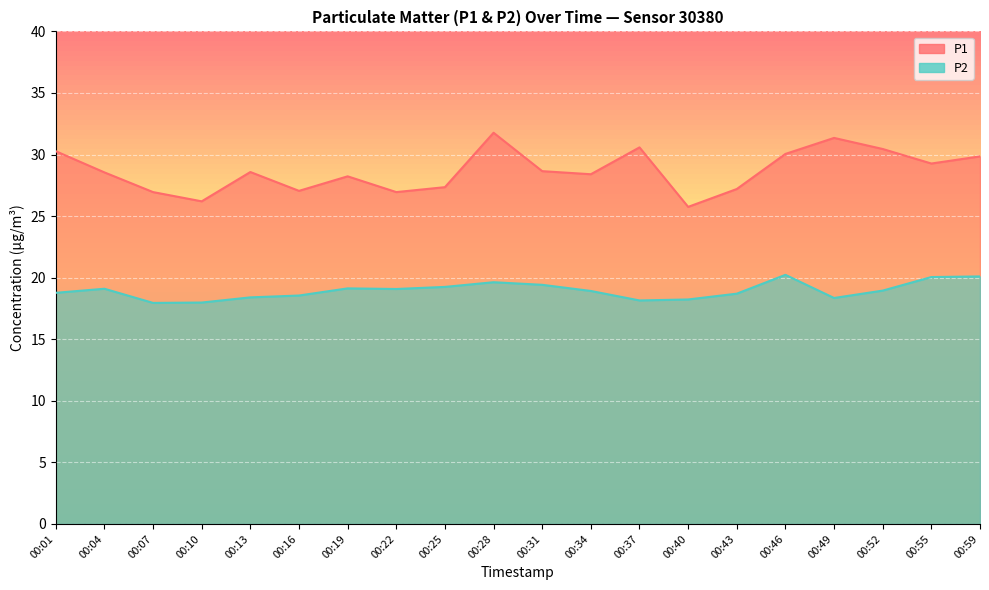

What is the total value across all series at 00:43?

45.9